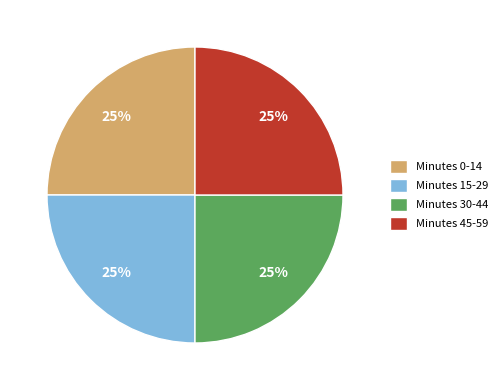

To the nearest percent, what is the combined percentage of Minutes 15-29 and Minutes 45-59?

50%